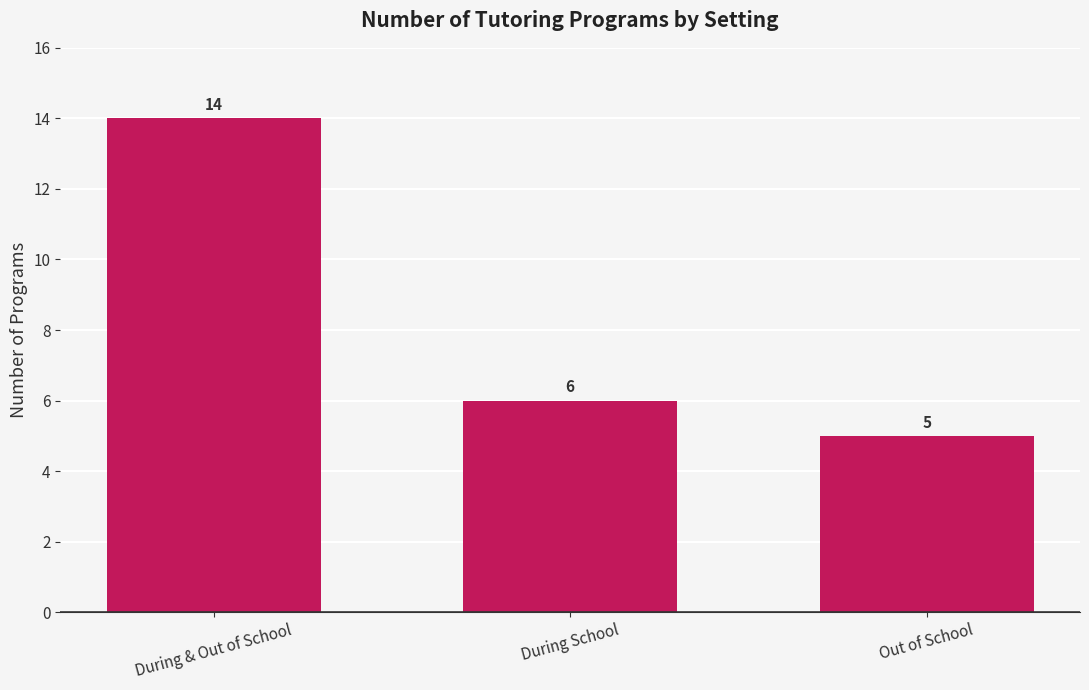

What is the smallest value displayed?

5